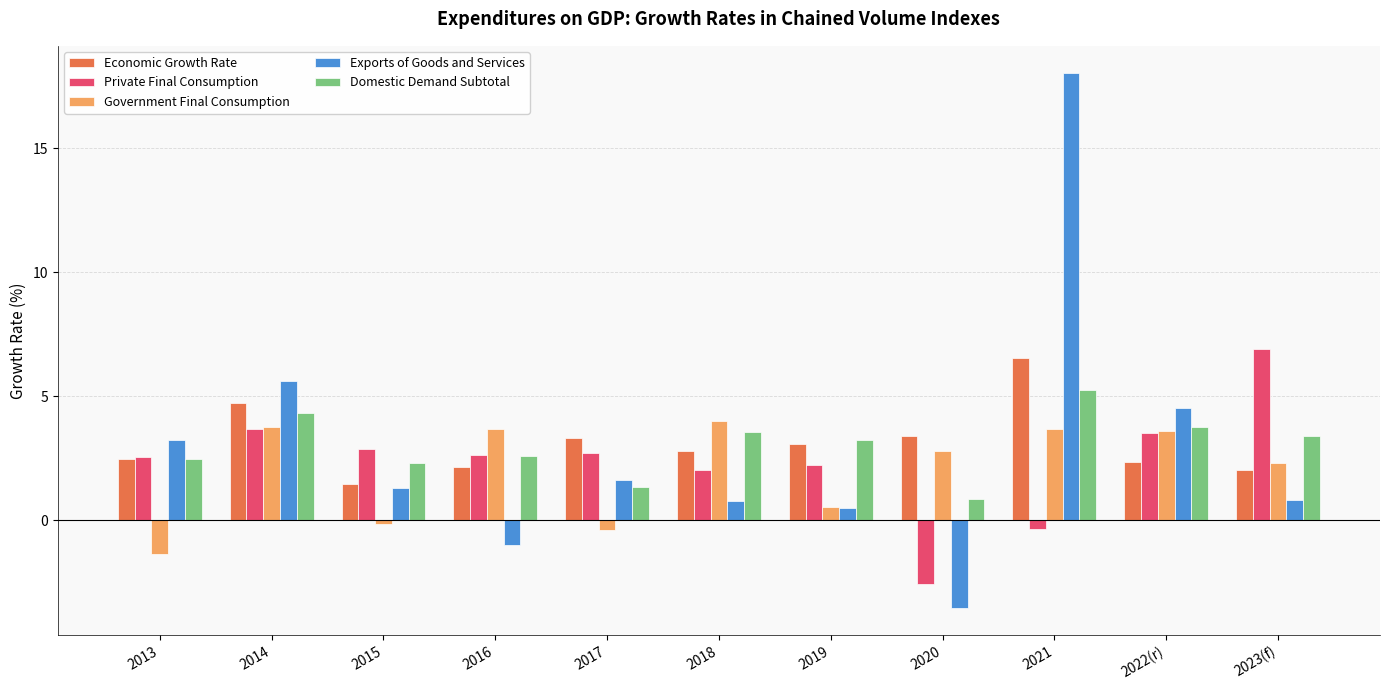

What is the difference between the highest and lowest values at 2023(f)?

6.1